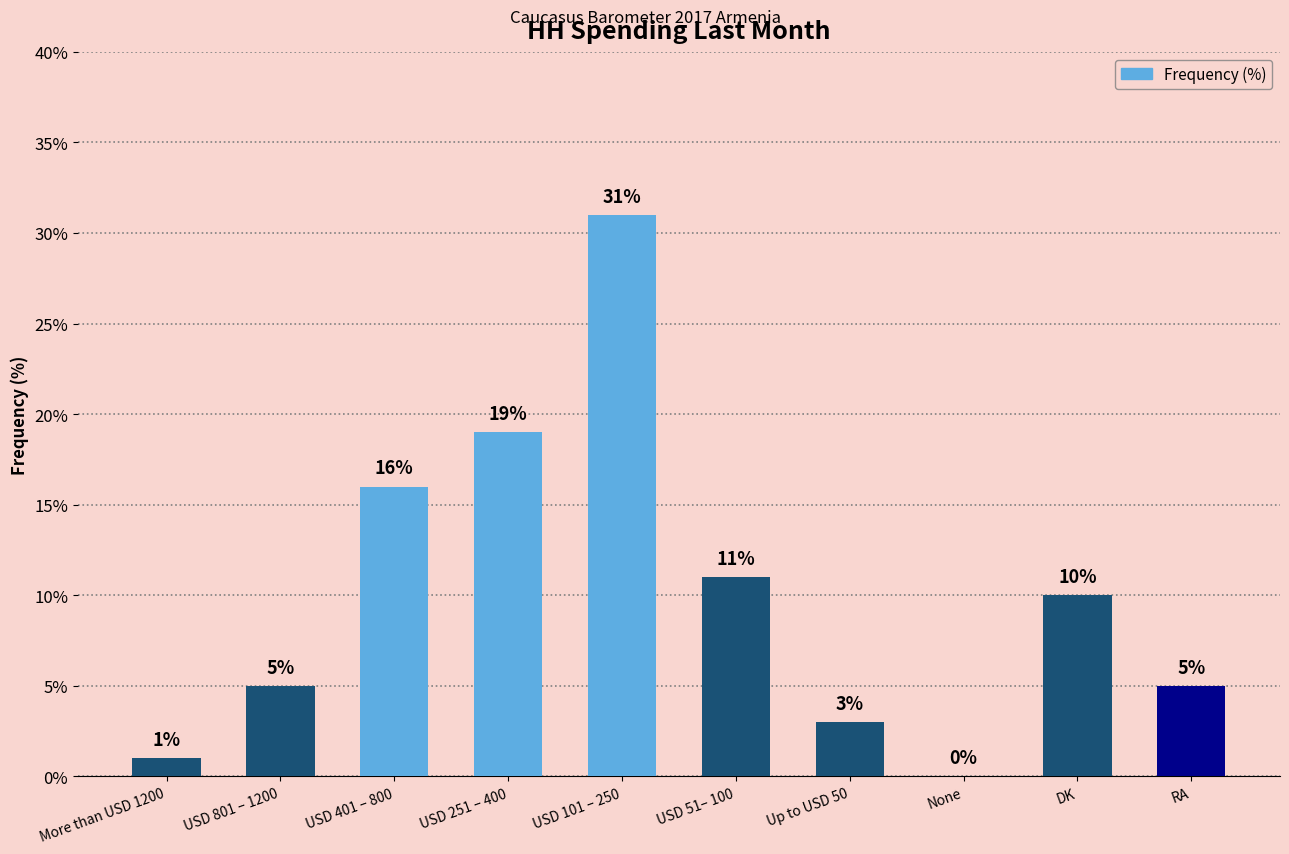

What is the change in value from USD 251 – 400 to DK?

-9